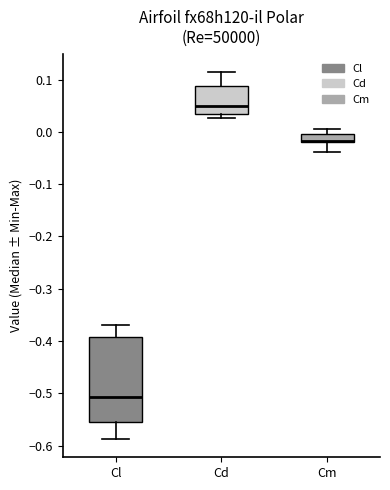

Reading left to right, transcribe this box plot: for each box, give where its median line is, the range the box spans, and where its two whiskers end, as read against the y-axis. The values are not printed on the chart, so give them approximately, as read against the axis.

Cl: median -0.51, box -0.56 to -0.39, whiskers -0.59 to -0.37
Cd: median 0.05, box 0.03 to 0.09, whiskers 0.03 (just below the box's lower edge) to 0.11
Cm: median -0.02 (just above the box's lower edge), box -0.02 to 0.00, whiskers -0.04 to 0.01